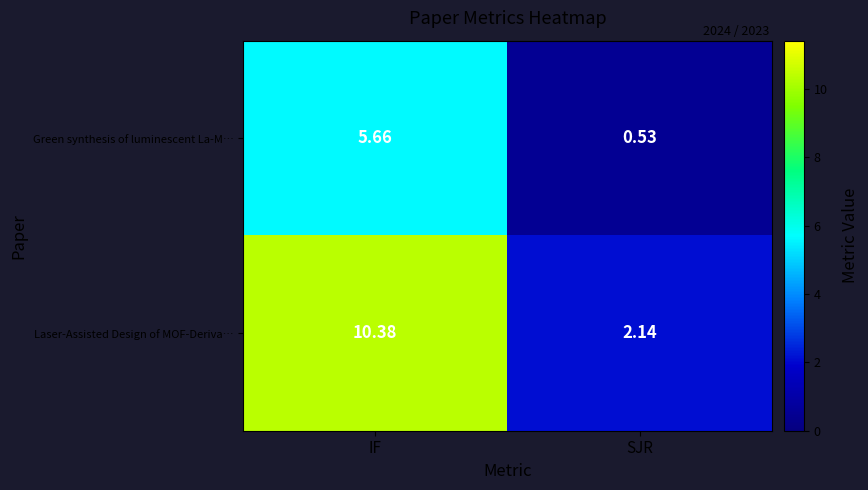

Which series has the largest total across all categories?

Laser-Assisted Design of MOF-Deriva…